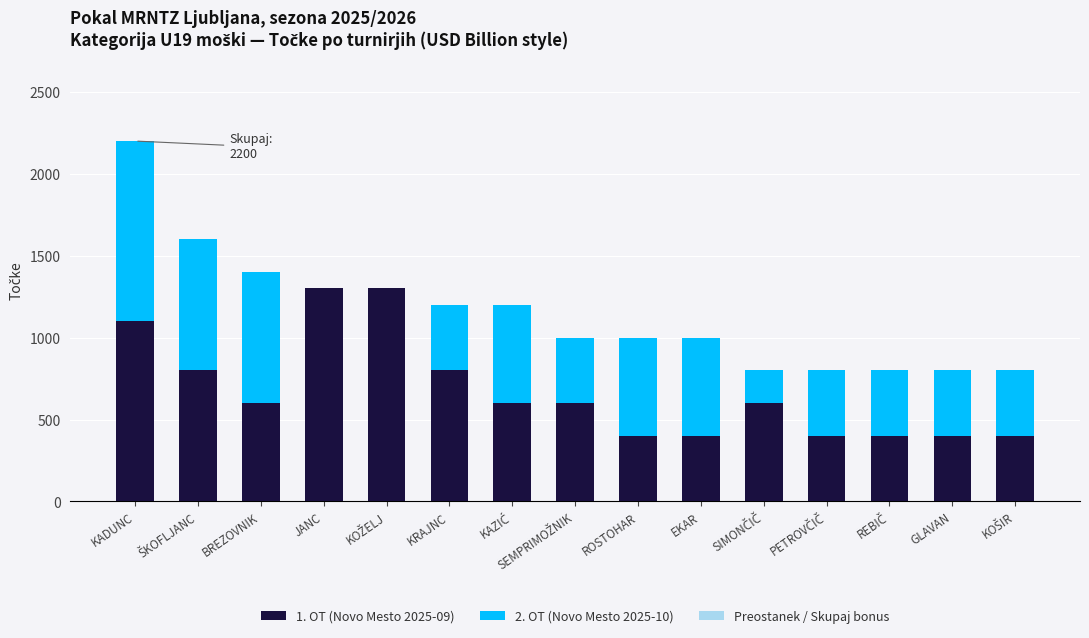

The 1. OT (Novo Mesto 2025-09) series shows 1677 at KADUNC. True or false?

False